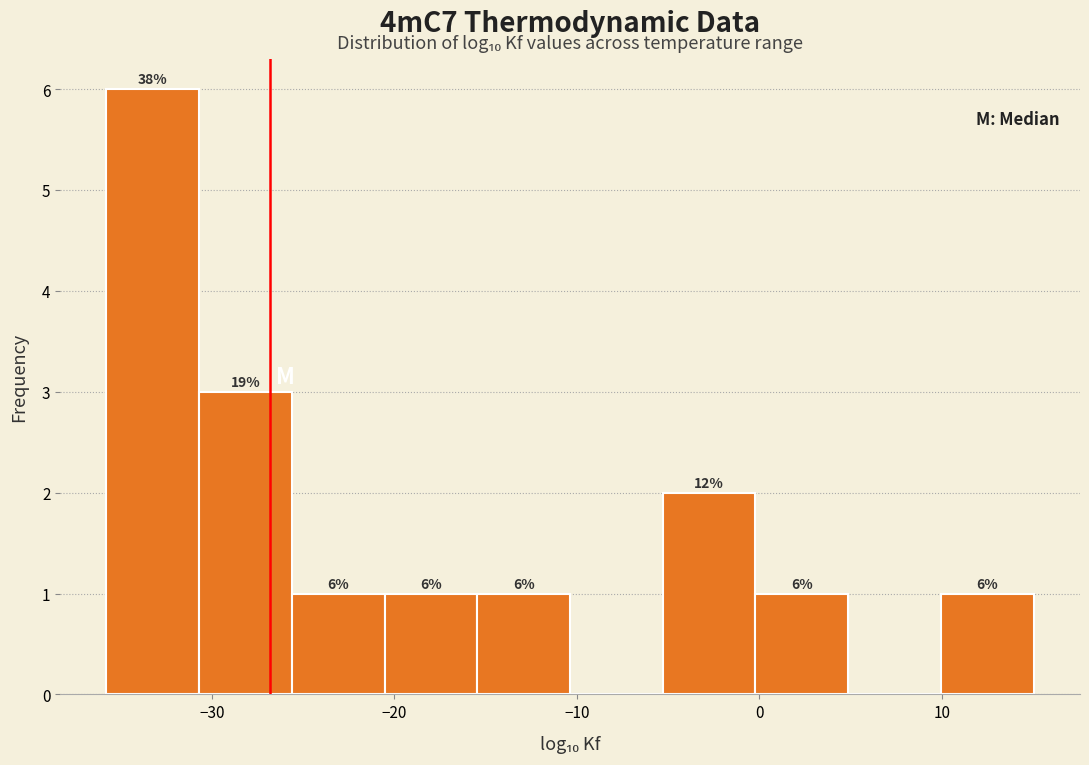

Over which range of the x-axis is the bar tallest?

-36 to -31